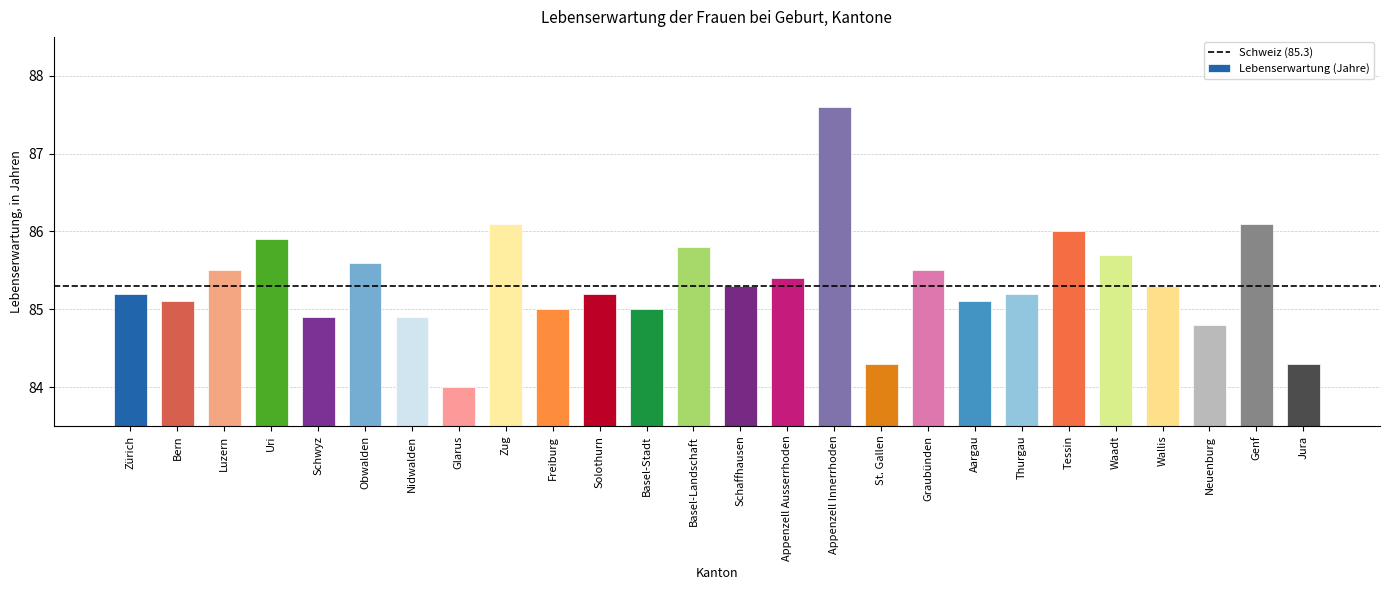

What is the average value?

85.3